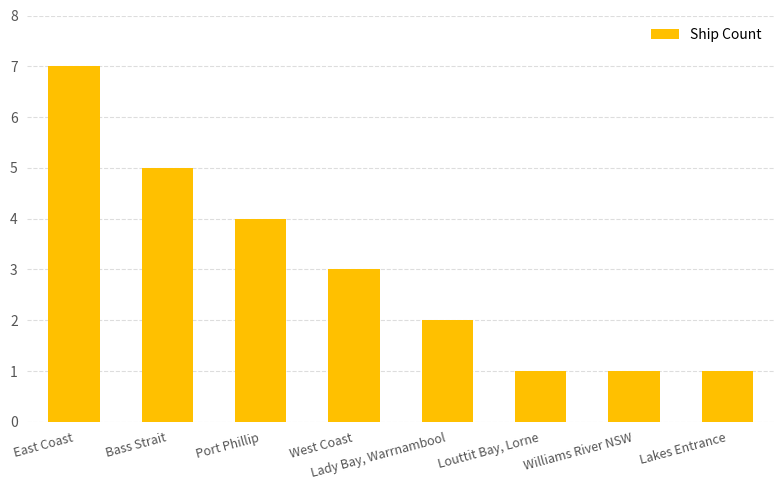

What is the value of the 5th bar from the left?

2